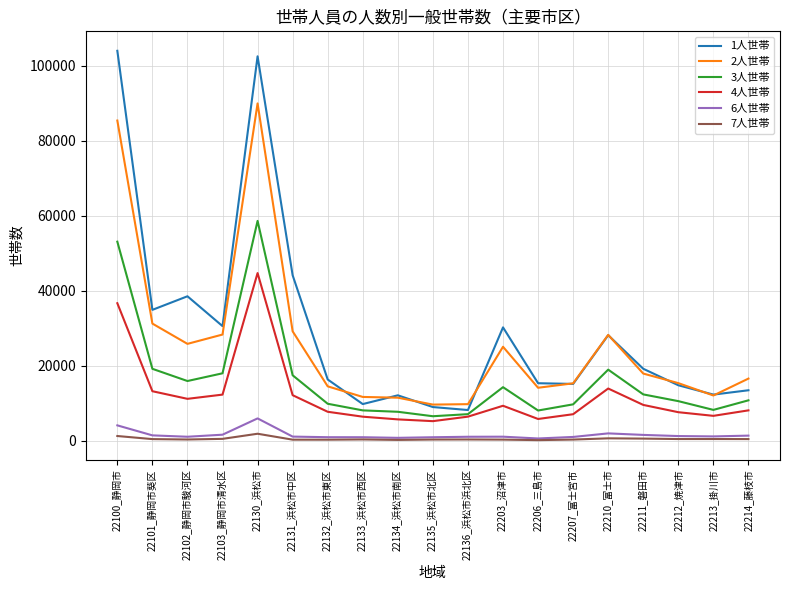

Which series has the widest spread of values?

1人世帯